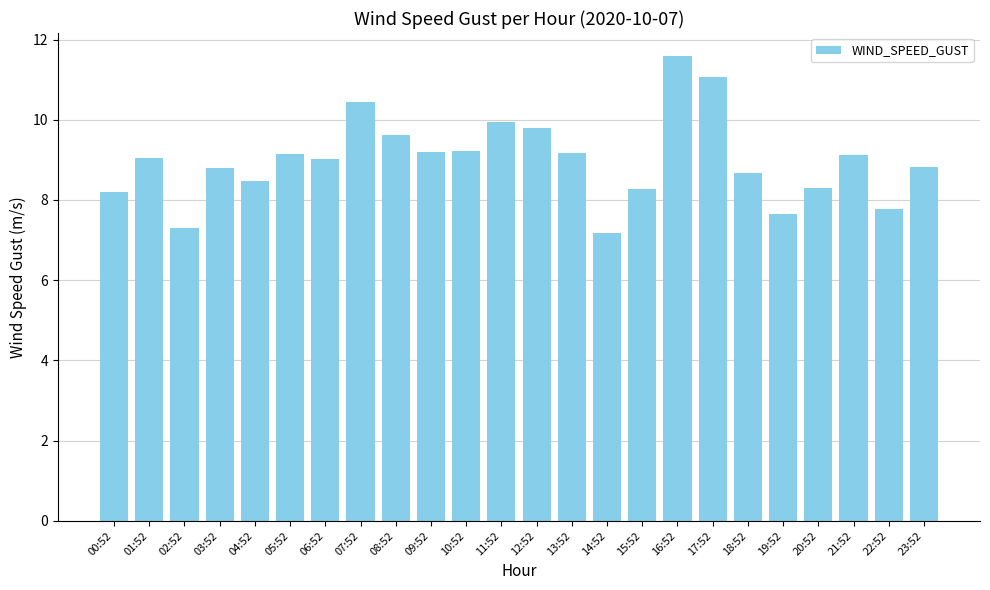

What is the difference between the maximum and minimum values?

4.4